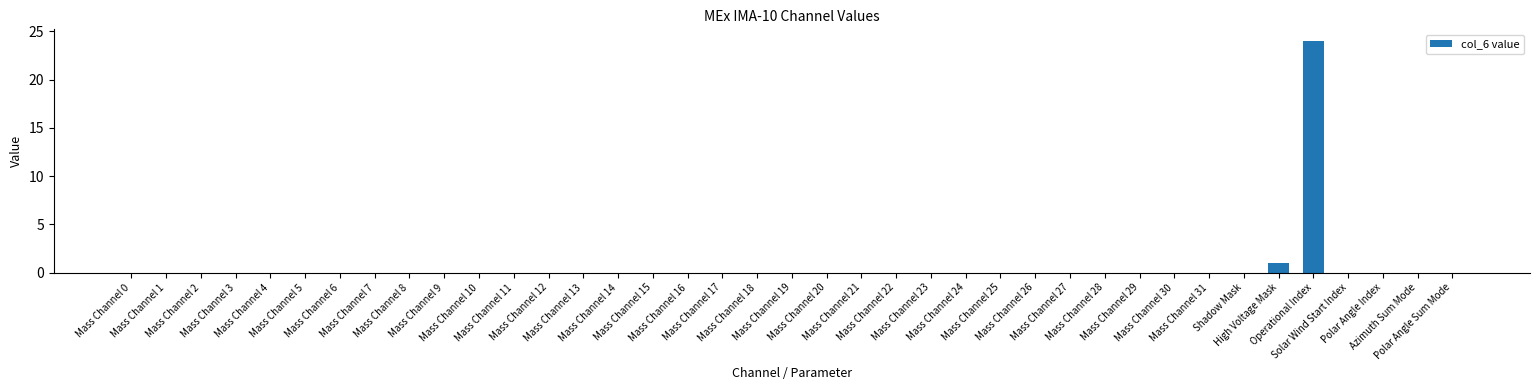

What is the sum of all values?

25